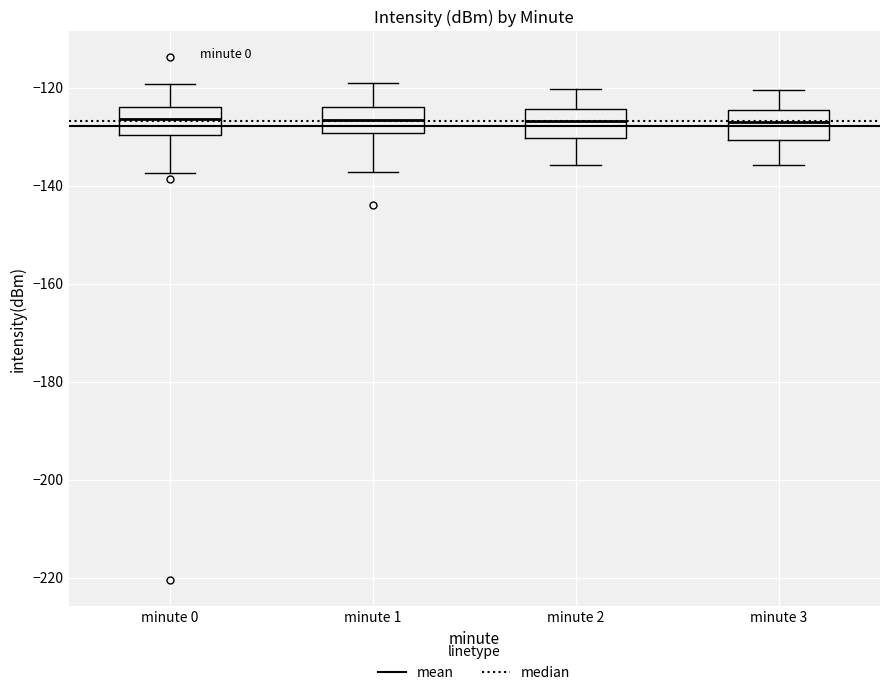

Where does the upper whisker of the box for minute 0 end on the y-axis? The values are not printed on the chart, so give them approximately, as read against the axis.

-120